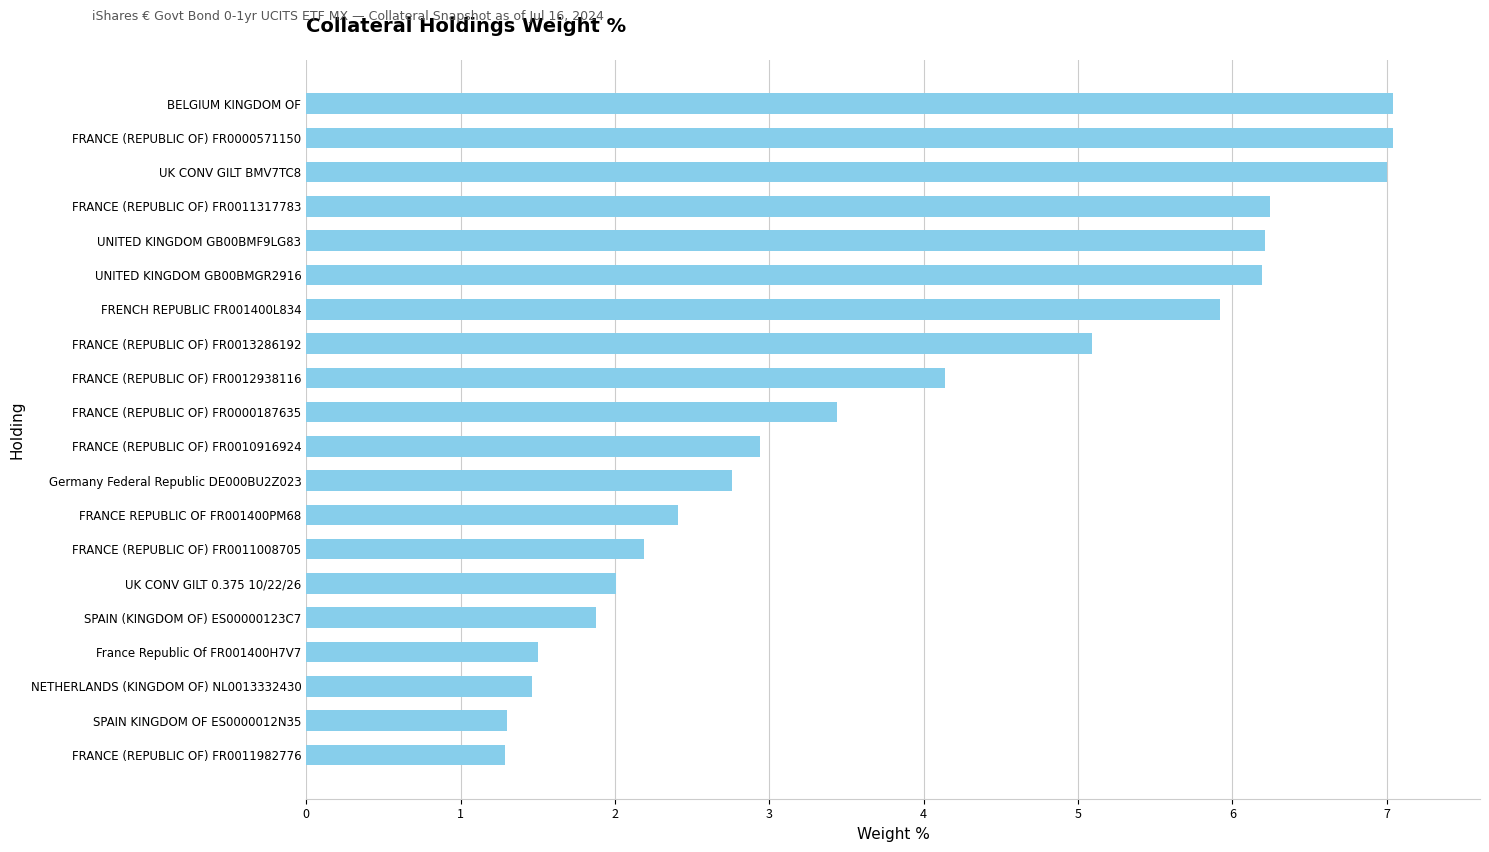

How many series are shown in this chart?

1